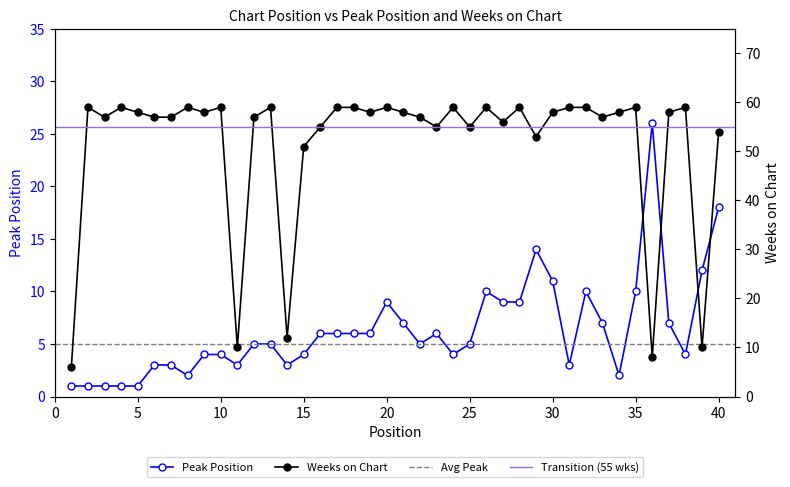

What is the value of the Peak Position point at the 26th from the left?

10